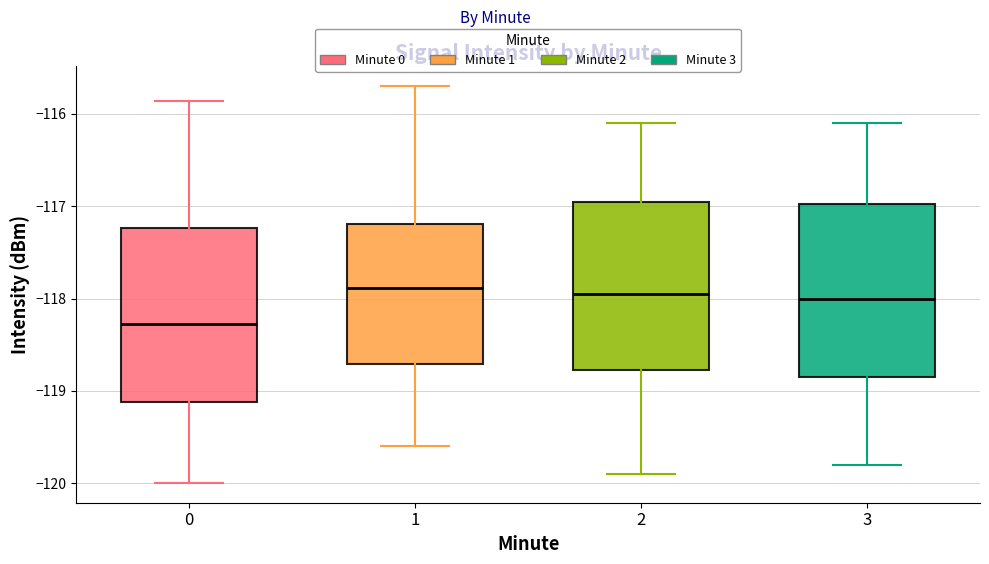

Reading left to right, read every box against the y-axis: the position of its median line, the range the box covers, and the ends of its whiskers. The values are not printed on the chart, so give them approximately, as read against the axis.

0: median -118.3, box -119.1 to -117.2, whiskers -120.0 to -115.9
1: median -117.9, box -118.7 to -117.2, whiskers -119.6 to -115.7
2: median -117.9, box -118.8 to -116.9, whiskers -119.9 to -116.1
3: median -118.0, box -118.8 to -117.0, whiskers -119.8 to -116.1